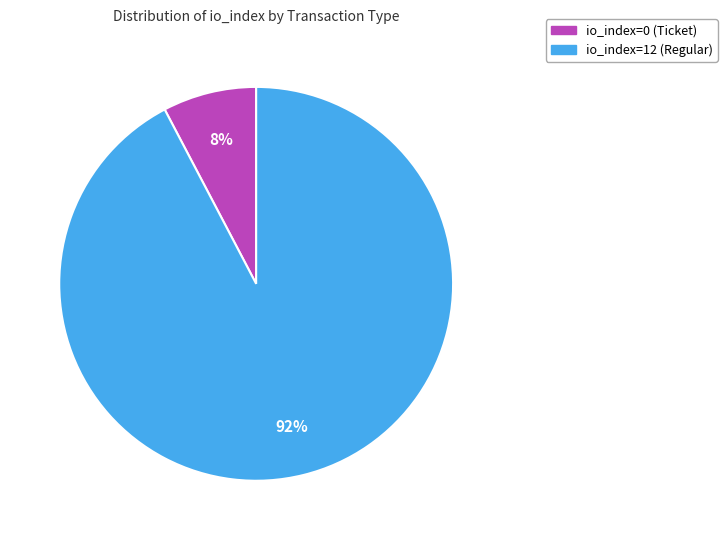

Is there a majority slice in this chart?

Yes